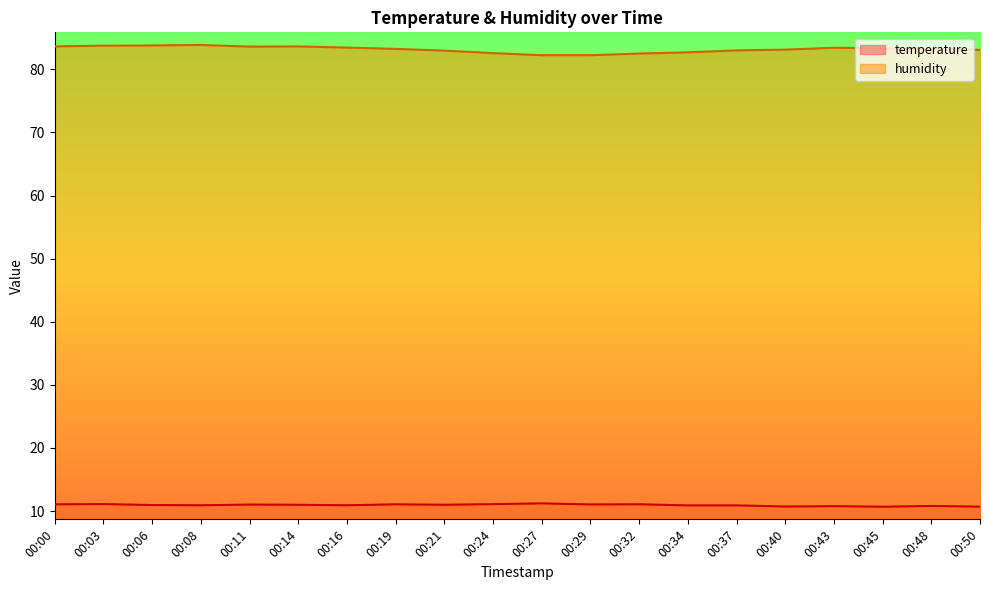

In humidity, how many points are higher than both neighbors (excluding endpoints)?

3